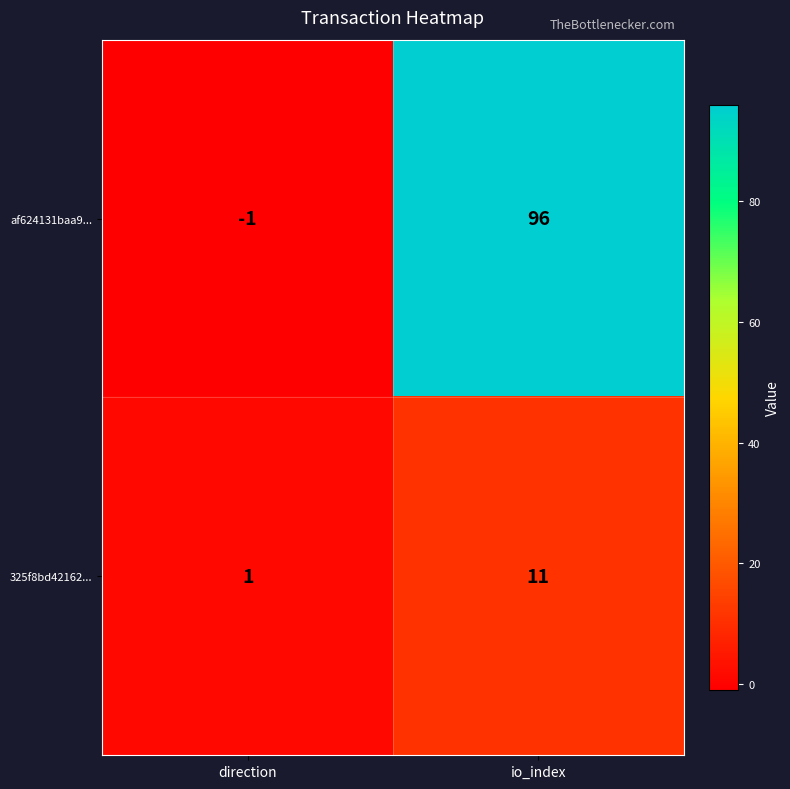

Rank the series by their average value, from lowest to highest.

325f8bd42162..., af624131baa9...